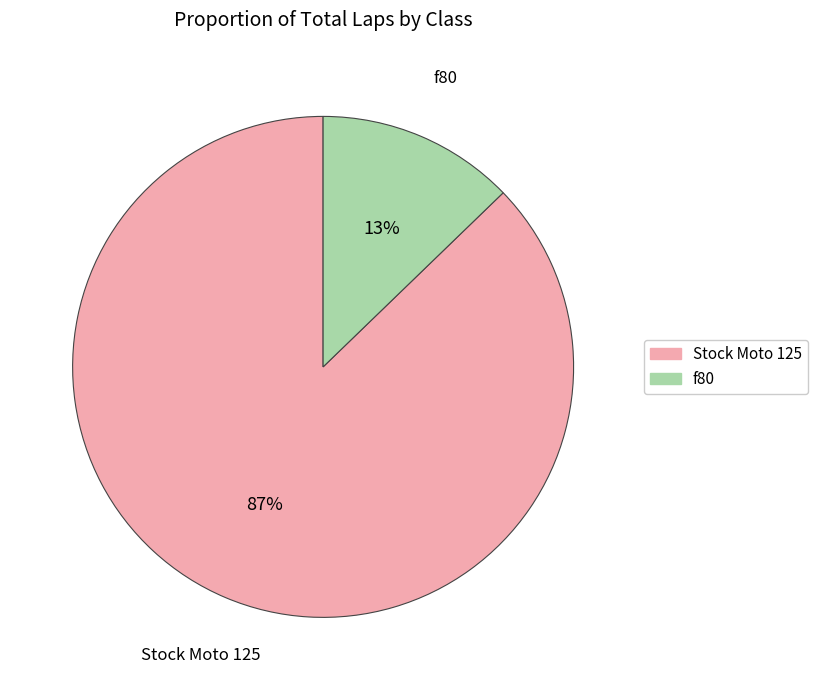

How many slices are in this pie chart?

2